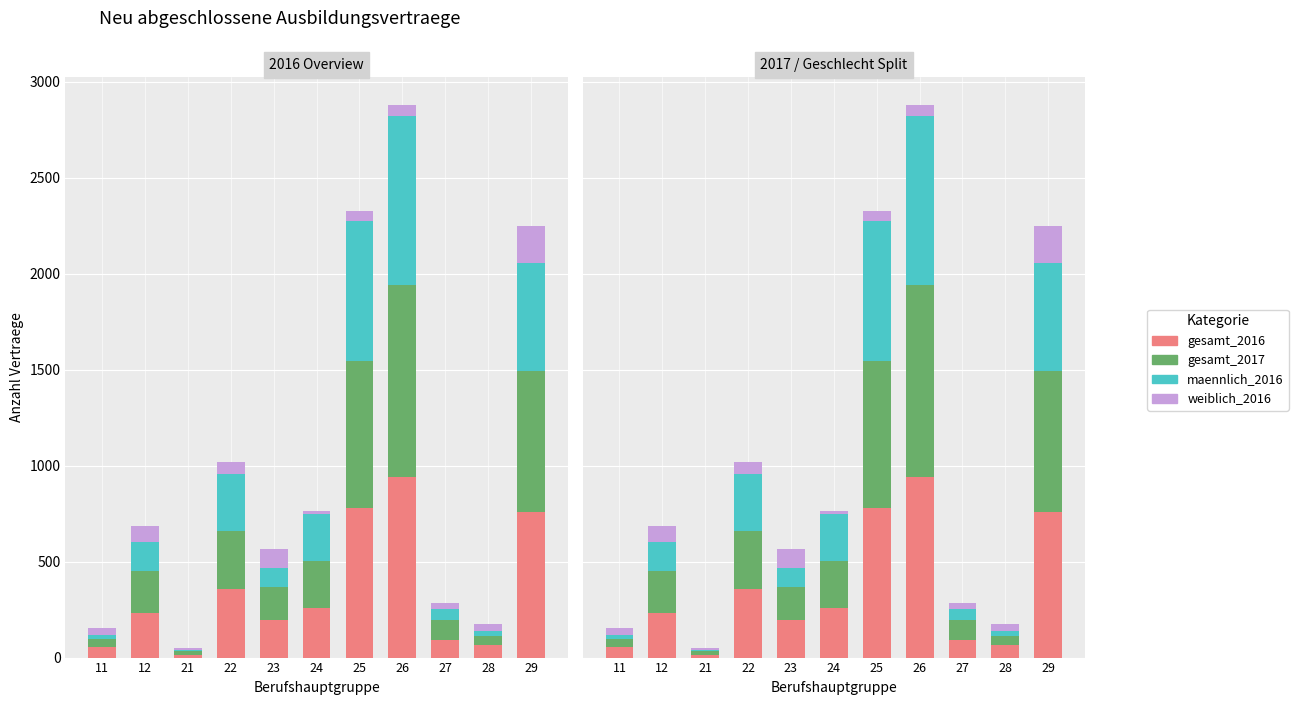

At which category is the sum across all series the highest?

26